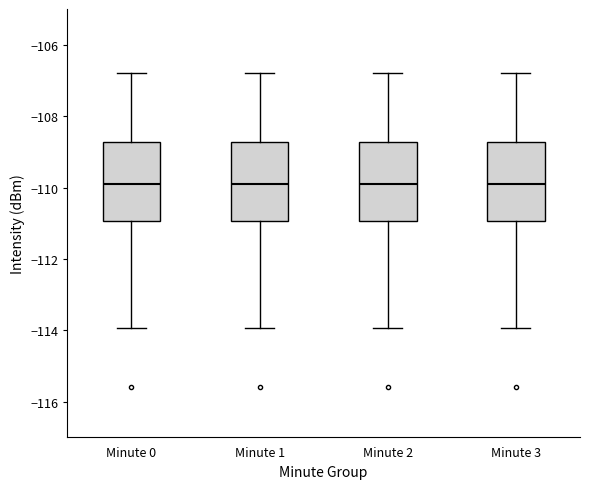

Where is the upper edge of the box for Minute 1 on the y-axis? The values are not printed on the chart, so give them approximately, as read against the axis.

-108.8